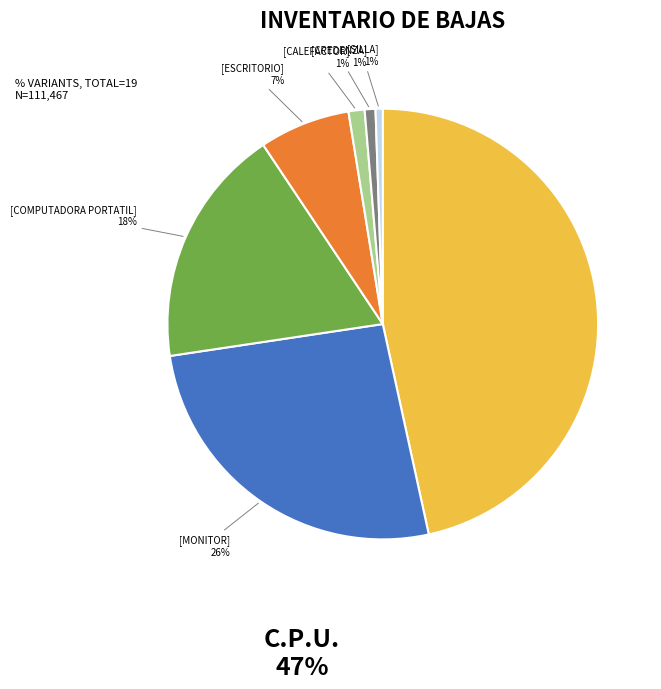

To the nearest percent, what is the difference between the largest and smallest slice percentages?

46%